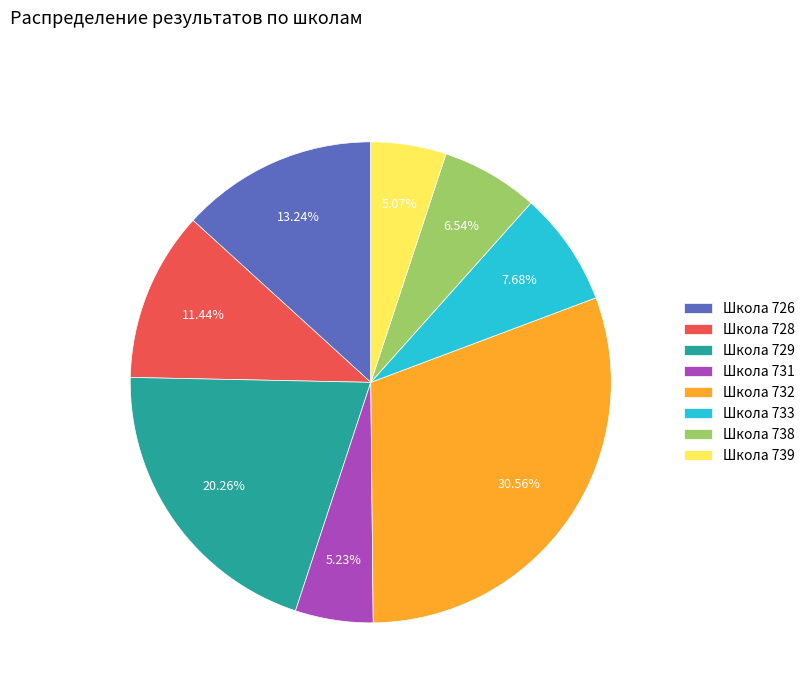

Do Школа 731 and Школа 728 together represent more than half of the pie?

No